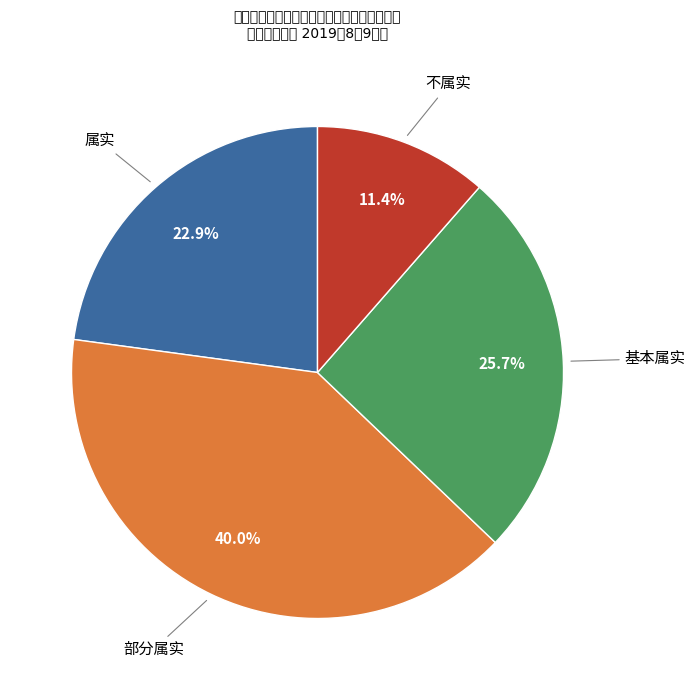

Is there any slice that represents more than half of the pie?

No